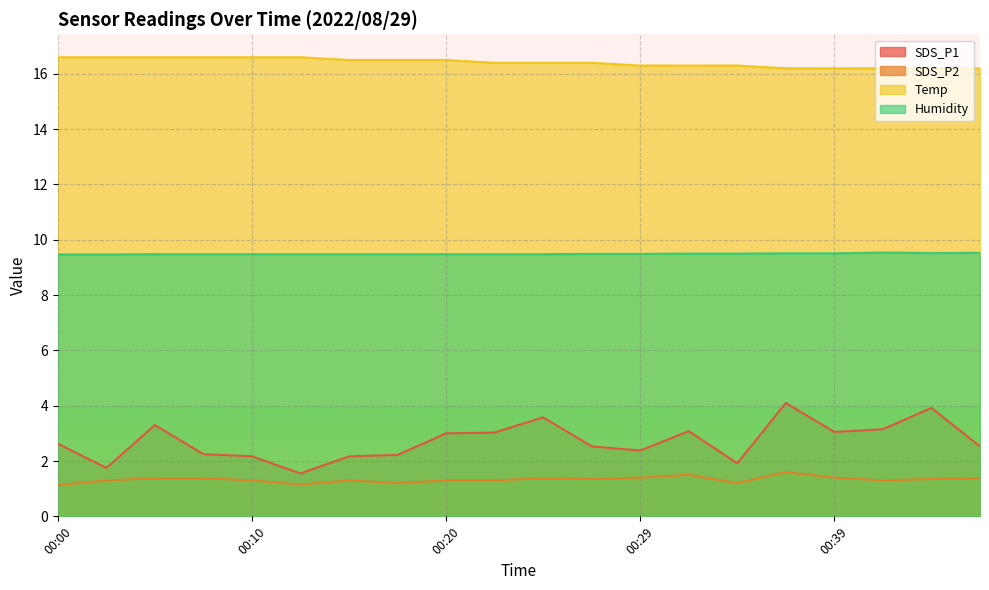

True or false: SDS_P2 has a value of 1.6 at 00:37.

True